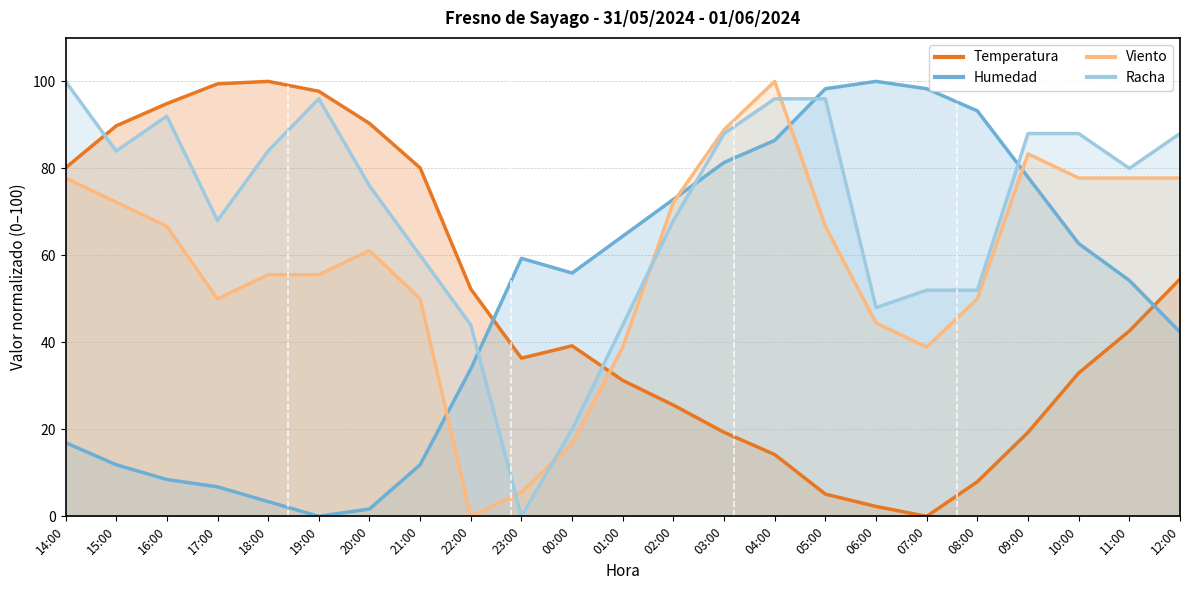

Reading left to right, extract all data points from this chart.

Temperatura: 14:00=80.1	15:00=89.8	16:00=94.9	17:00=99.4	18:00=100.0	19:00=97.7	20:00=90.3	21:00=80.1	22:00=52.3	23:00=36.4	00:00=39.2	01:00=31.3	02:00=25.6	03:00=19.3	04:00=14.2	05:00=5.1	06:00=2.3	07:00=0.0	08:00=8.0	09:00=19.3	10:00=33.0	11:00=42.6	12:00=54.5
Humedad: 14:00=16.9	15:00=11.9	16:00=8.5	17:00=6.8	18:00=3.4	19:00=0.0	20:00=1.7	21:00=11.9	22:00=33.9	23:00=59.3	00:00=55.9	01:00=64.4	02:00=72.9	03:00=81.4	04:00=86.4	05:00=98.3	06:00=100.0	07:00=98.3	08:00=93.2	09:00=78.0	10:00=62.7	11:00=54.2	12:00=42.4
Viento: 14:00=77.8	15:00=72.2	16:00=66.7	17:00=50.0	18:00=55.6	19:00=55.6	20:00=61.1	21:00=50.0	22:00=0.0	23:00=5.6	00:00=16.7	01:00=38.9	02:00=72.2	03:00=88.9	04:00=100.0	05:00=66.7	06:00=44.4	07:00=38.9	08:00=50.0	09:00=83.3	10:00=77.8	11:00=77.8	12:00=77.8
Racha: 14:00=100.0	15:00=84.0	16:00=92.0	17:00=68.0	18:00=84.0	19:00=96.0	20:00=76.0	21:00=60.0	22:00=44.0	23:00=0.0	00:00=20.0	01:00=44.0	02:00=68.0	03:00=88.0	04:00=96.0	05:00=96.0	06:00=48.0	07:00=52.0	08:00=52.0	09:00=88.0	10:00=88.0	11:00=80.0	12:00=88.0